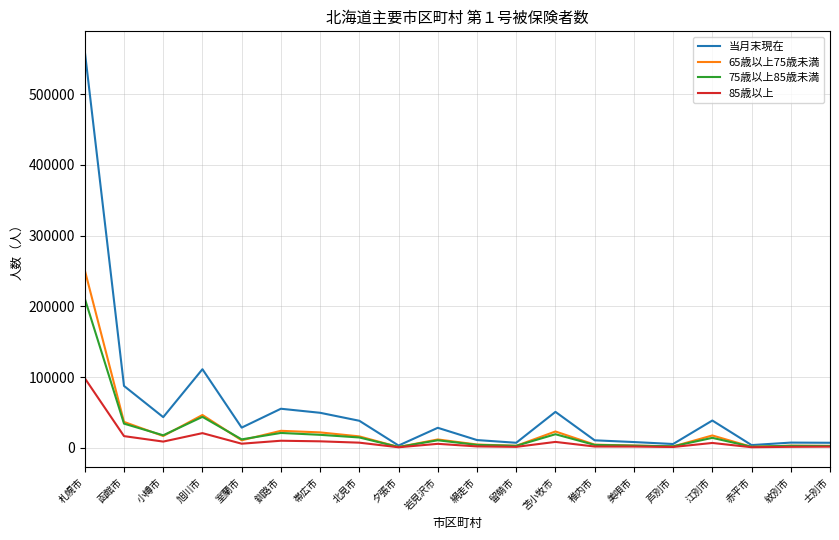

Is it true that 85歳以上 equals 16609 at 函館市?

True